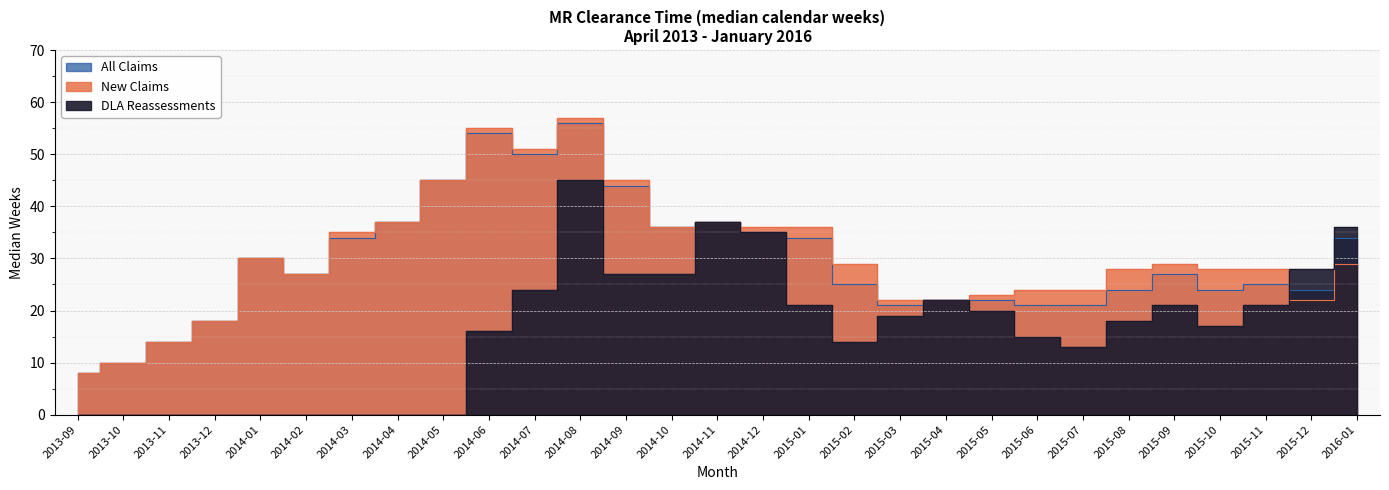

Rank the series at 2014-11 from lowest to highest value.

New Claims, All Claims, DLA Reassessments